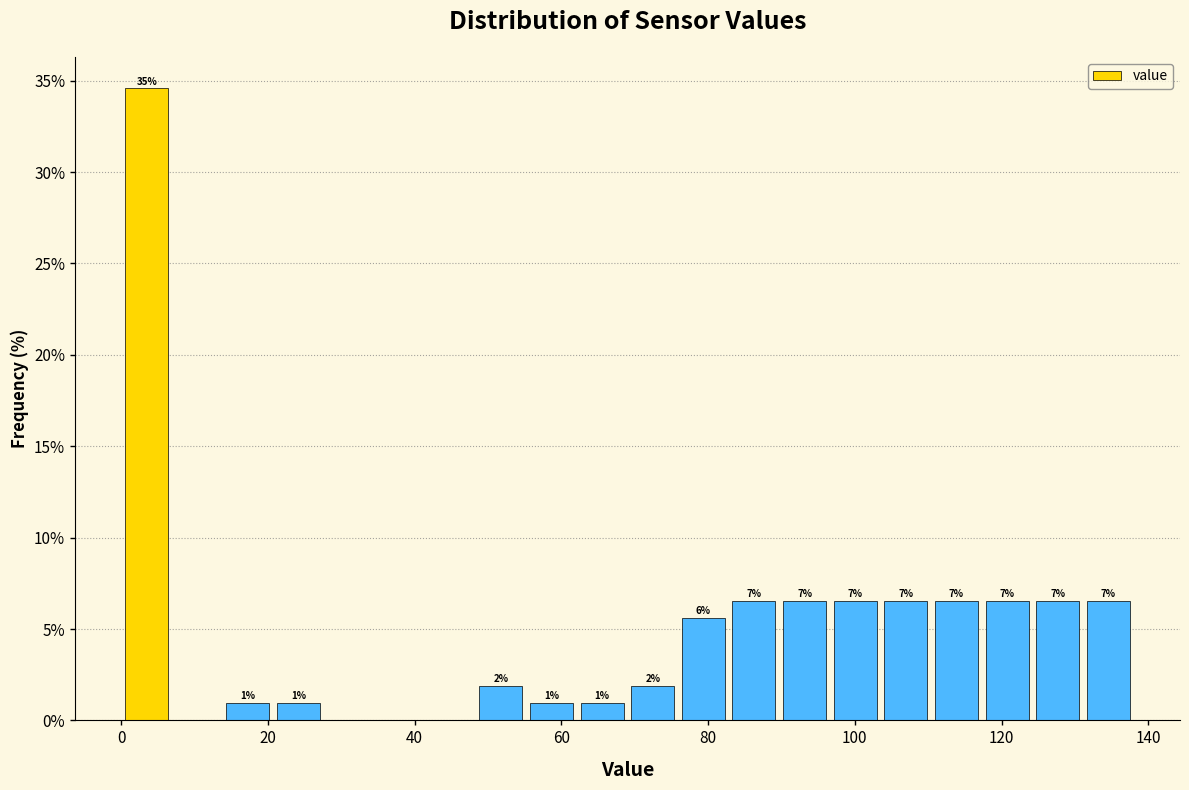

Read against the x-axis, roughly where is the centre of the tallest bar?

4